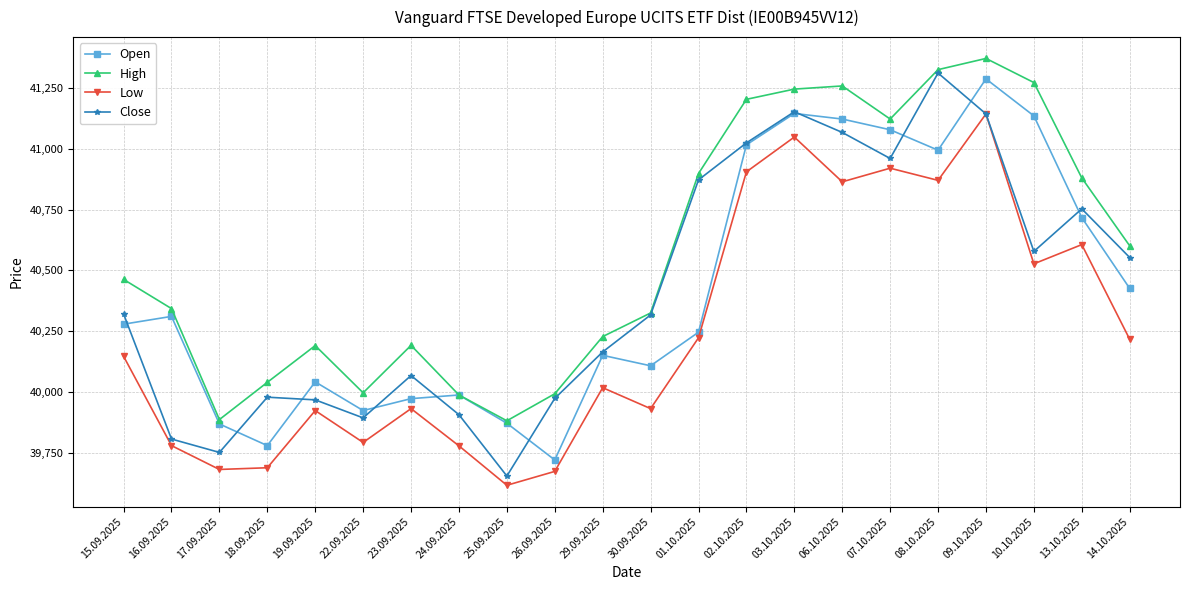

What are all the series names shown in the legend?

Open, High, Low, Close